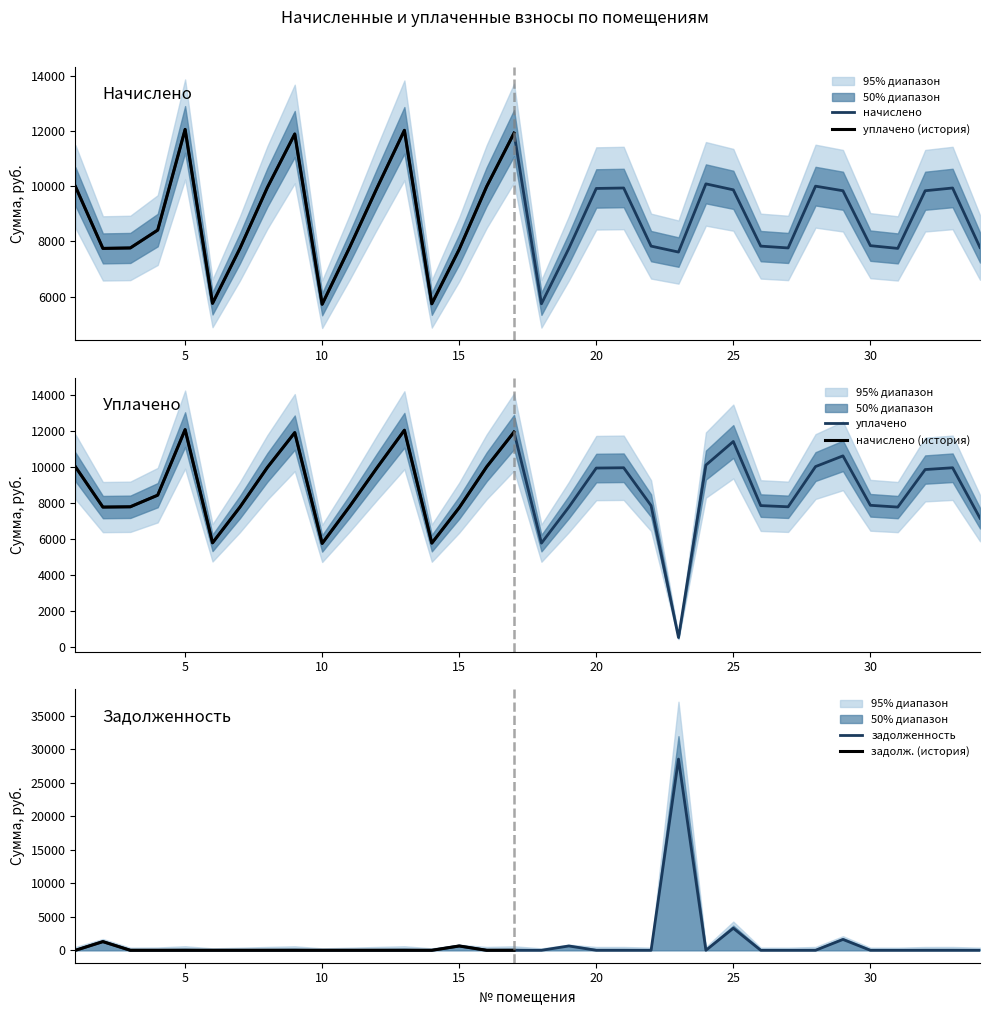

Reading right to left, list all the values displayed in this chart.

начислено: 7783.2	9936.0	9836.6	7750.1	7849.4	9836.6	10002.2	7766.6	7832.9	9869.8	10085.3	7617.6	7832.9	9936.0	9919.4	7750.1	5746.3	11923.2	9985.7	7717.0	5746.3	12022.7	9936.0	7783.2	5729.8	11890.1	9952.6	7750.1	5762.9	12055.8	8412.5	7766.6	7750.1	9985.7
задолженность: 0.0	0.0	0.0	0.0	0.0	1616.7	0.0	0.0	0.0	3289.9	0.0	28520.0	0.0	0.0	0.0	645.8	0.0	0.0	0.0	643.1	0.0	0.0	0.0	0.0	0.0	0.0	0.0	0.0	0.0	0.0	0.0	0.0	1291.7	0.0
уплачено: 7134.2	9936.0	9836.6	7750.1	7849.4	10597.0	10002.2	7766.6	7832.9	11395.5	10085.3	500.0	7832.9	9936.0	9919.4	7750.1	5746.3	11923.2	9985.7	7717.0	5746.3	12022.7	9936.0	7783.2	5729.8	11890.1	9952.6	7750.1	5762.9	12055.8	8412.5	7766.6	7750.1	9985.7